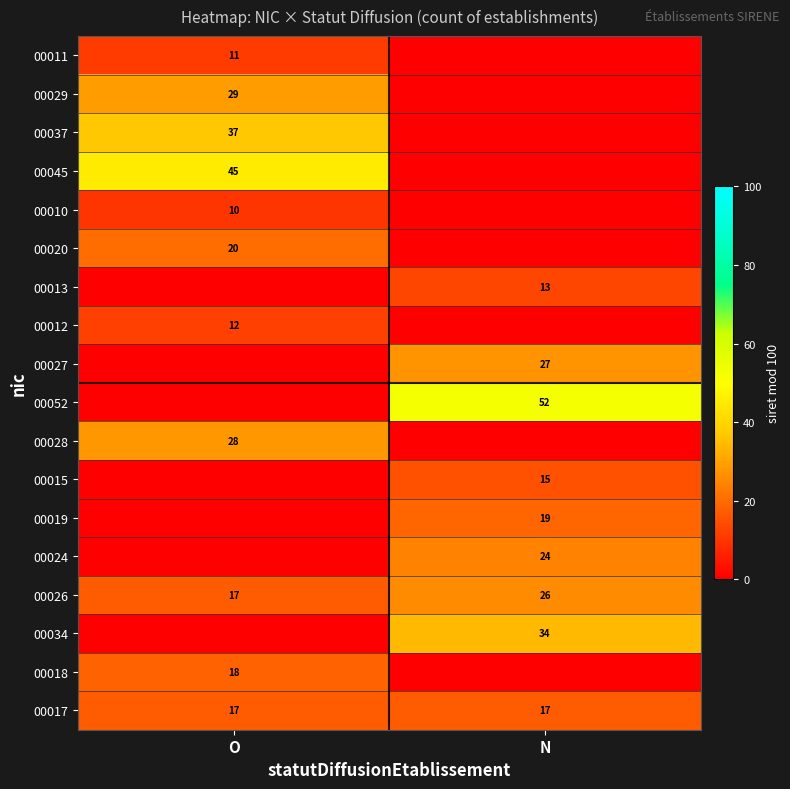

What is the difference between the maximum and minimum values in the 00026 series?

9